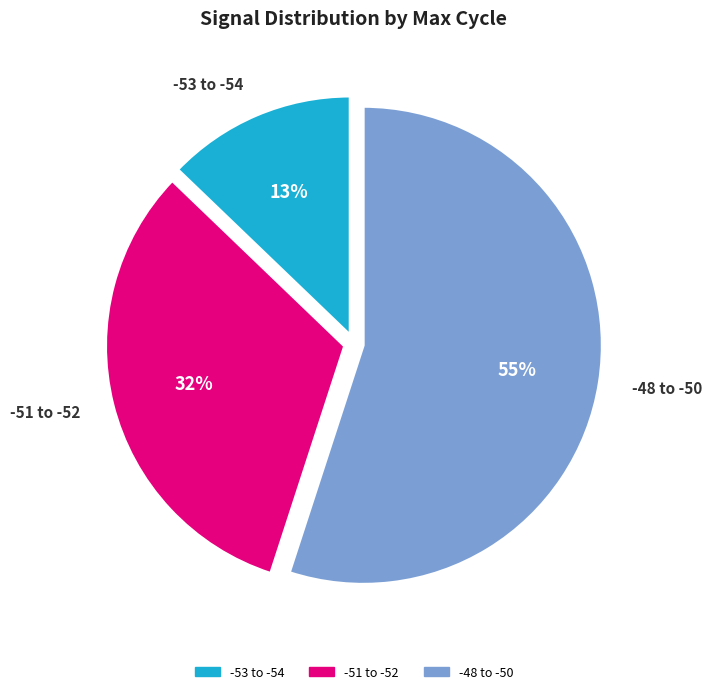

Is there any slice that represents more than half of the pie?

Yes